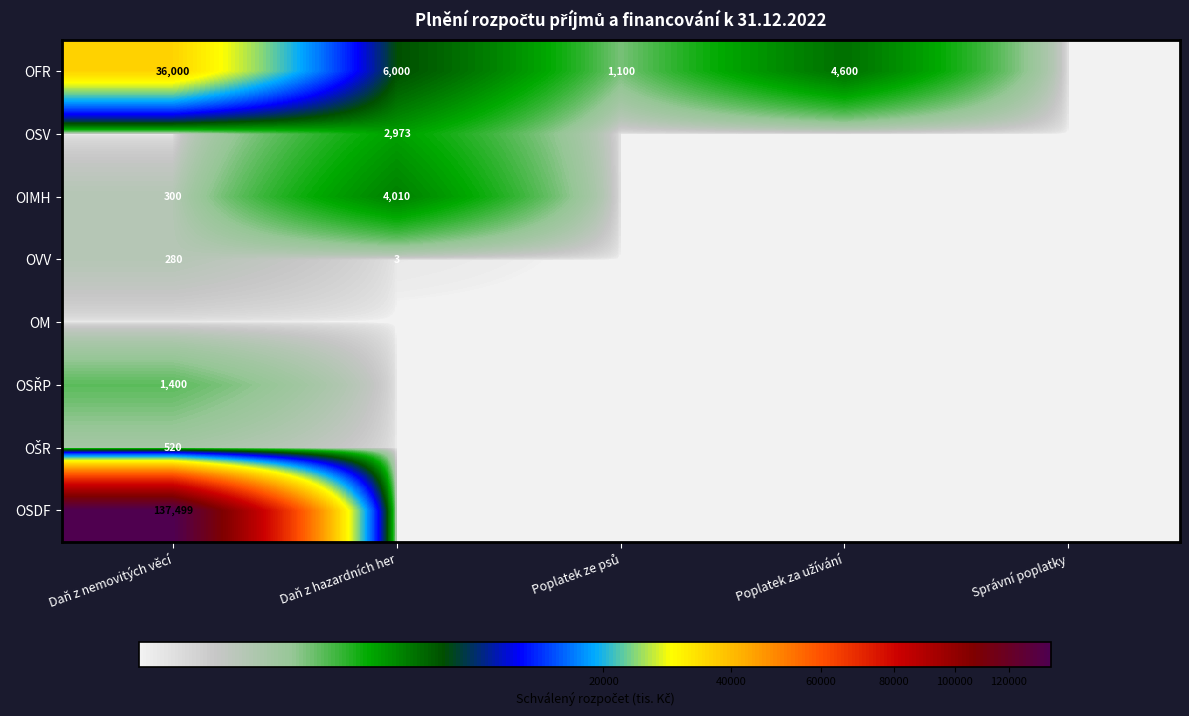

Which has a higher value, Daň z hazardních her or Správní poplatky?

Daň z hazardních her